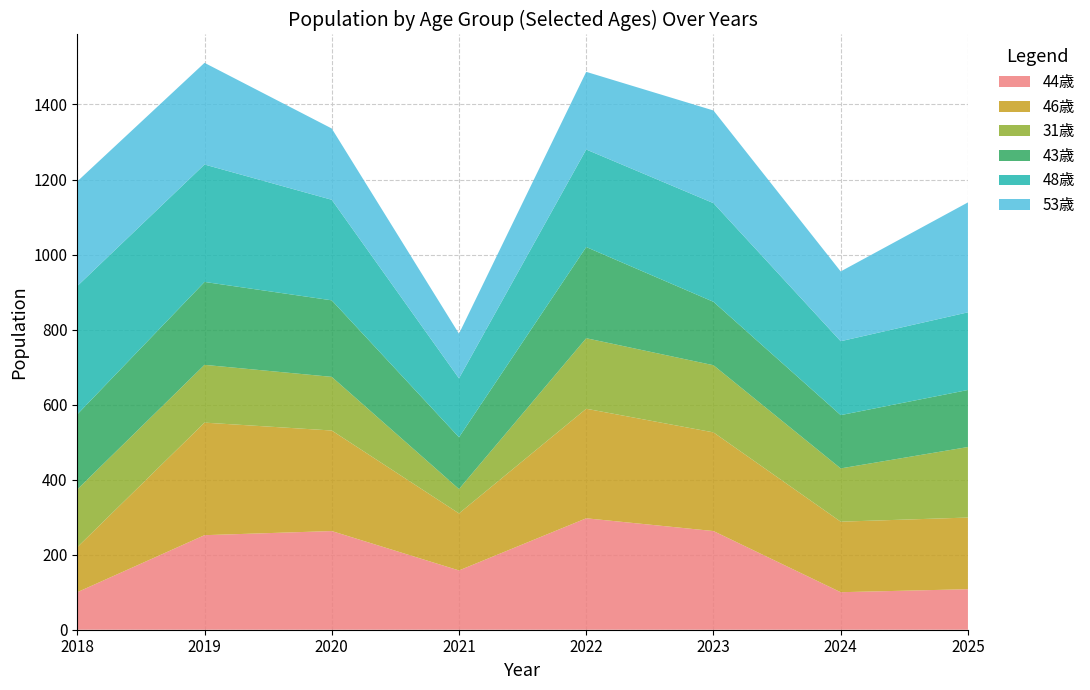

Reading left to right, extract all data points from this chart.

44歳: 2018=100	2019=252	2020=263	2021=158	2022=297	2023=263	2024=100	2025=108
46歳: 2018=120	2019=300	2020=268	2021=152	2022=292	2023=263	2024=188	2025=191
31歳: 2018=154	2019=154	2020=143	2021=65	2022=188	2023=179	2024=142	2025=188
43歳: 2018=200	2019=221	2020=204	2021=138	2022=243	2023=169	2024=142	2025=152
48歳: 2018=342	2019=313	2020=268	2021=157	2022=260	2023=263	2024=197	2025=207
53歳: 2018=279	2019=271	2020=190	2021=119	2022=207	2023=247	2024=186	2025=293